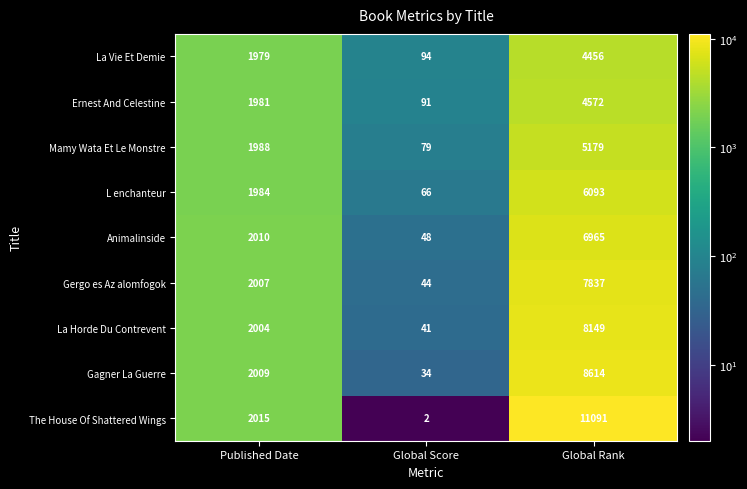

What is the total value across all series at Published Date?

17977